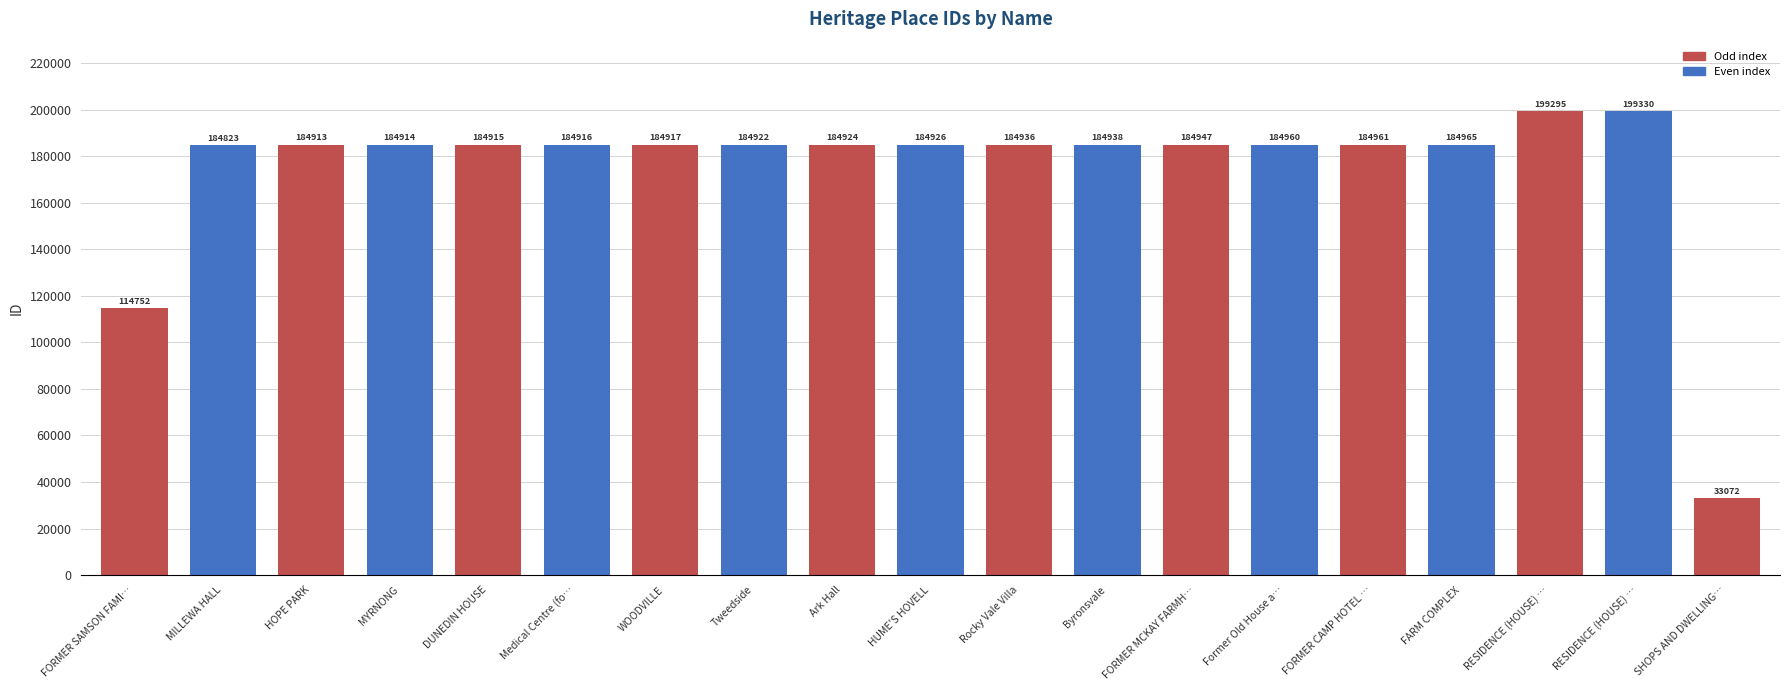

Does the chart contain any negative values?

No